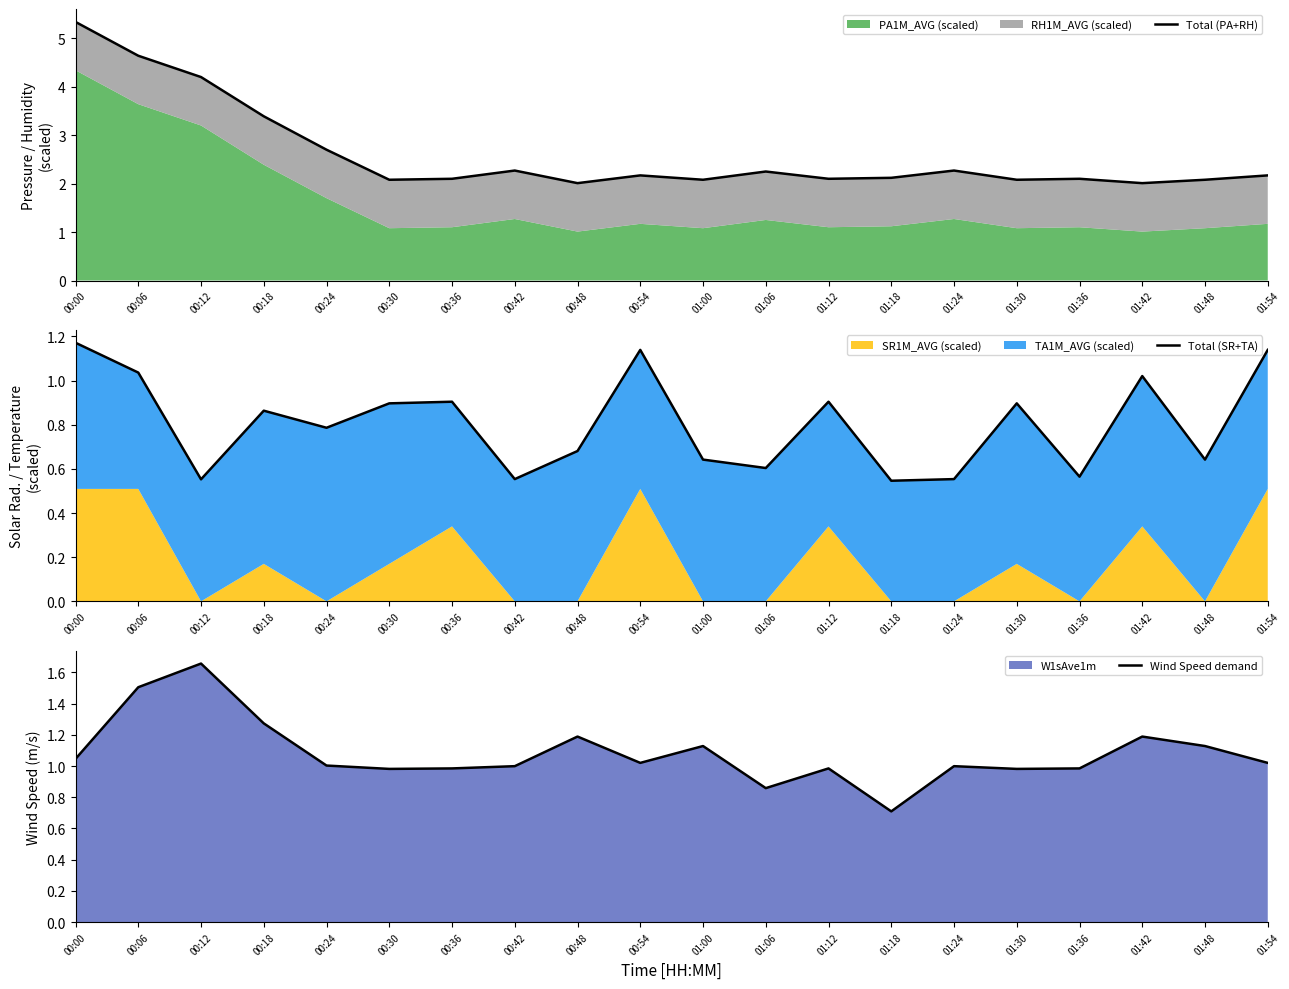

What is the spread (max minus min) of values at 01:54?

1.1